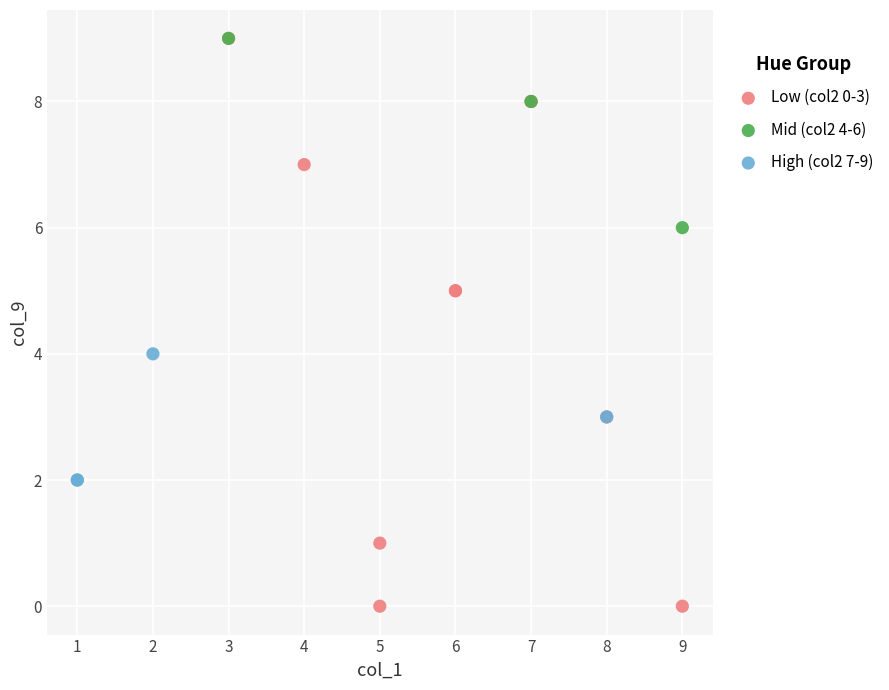

Which series contains the lowest Y value?

Low (col2 0-3)